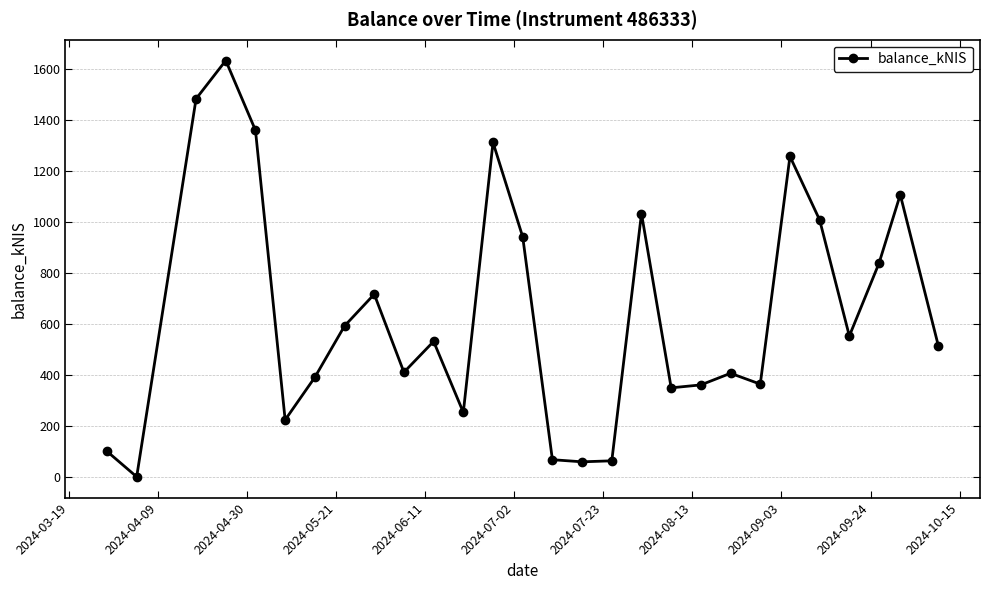

What is the sum of all values?

17906.9